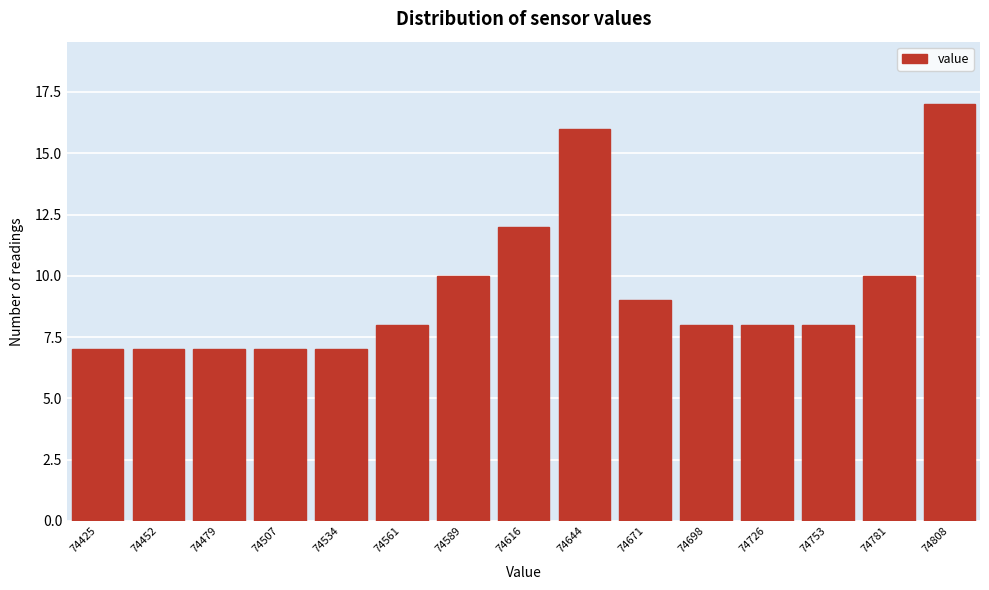

Reading left to right, what are all the values shown in this chart?

7	7	7	7	7	8	10	12	16	9	8	8	8	10	17